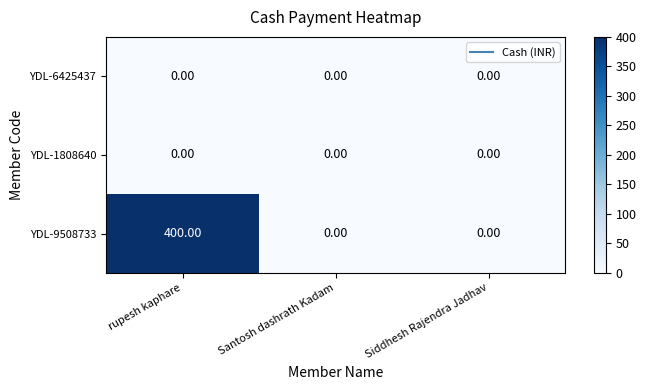

Which series has the widest spread of values?

YDL-9508733